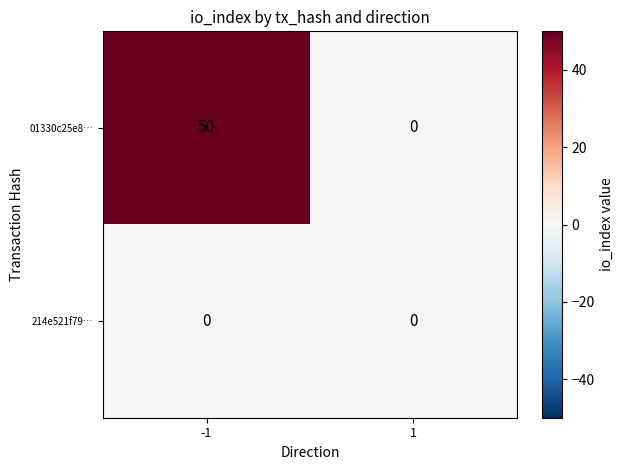

At how many categories does at least one series exceed 9?

1